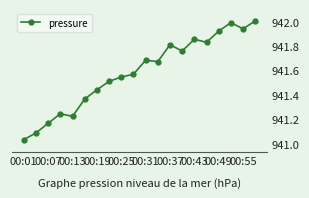

What is the greatest value displayed?

942.0